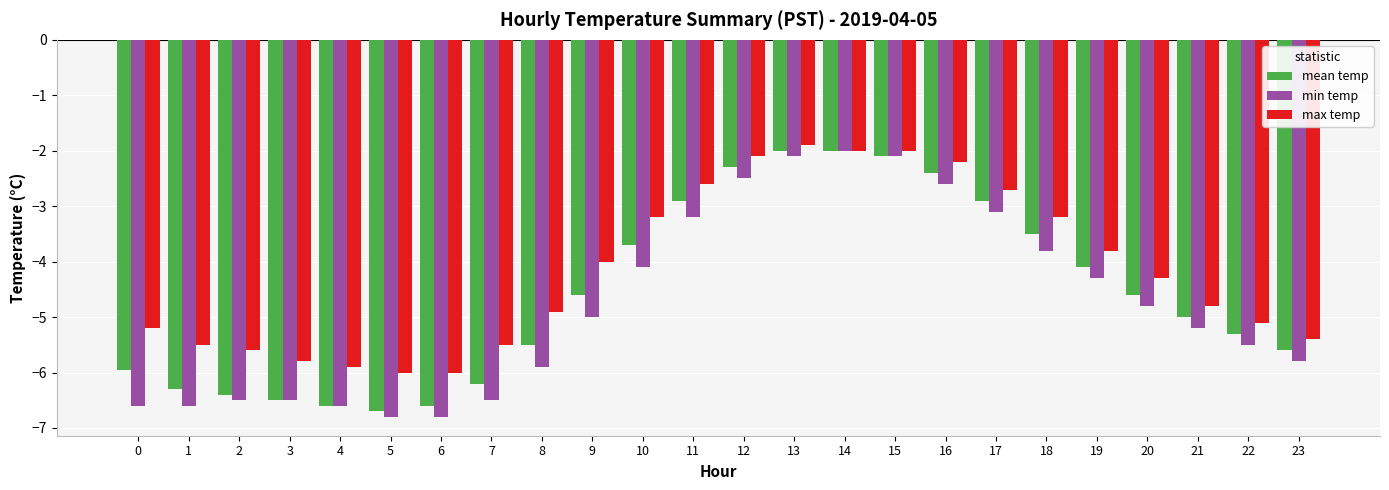

Which series has the widest spread of values?

min temp